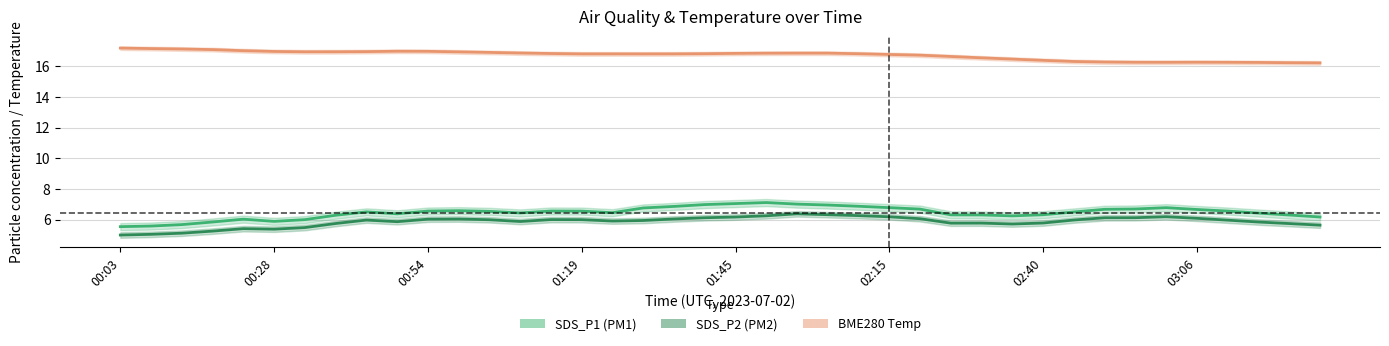

True or false: SDS_P2 has a value of 6.3 at 02:56.

True